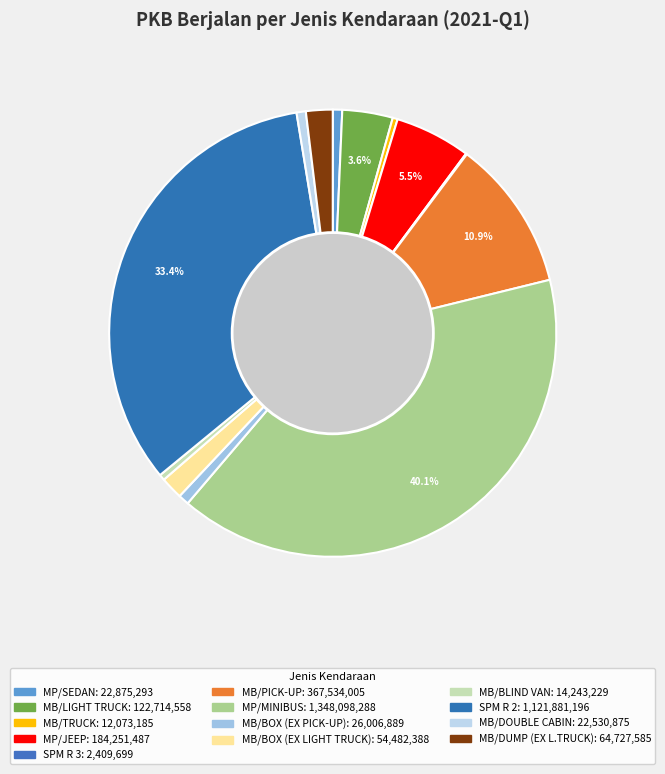

What is the largest slice in the pie chart?

MP/MINIBUS